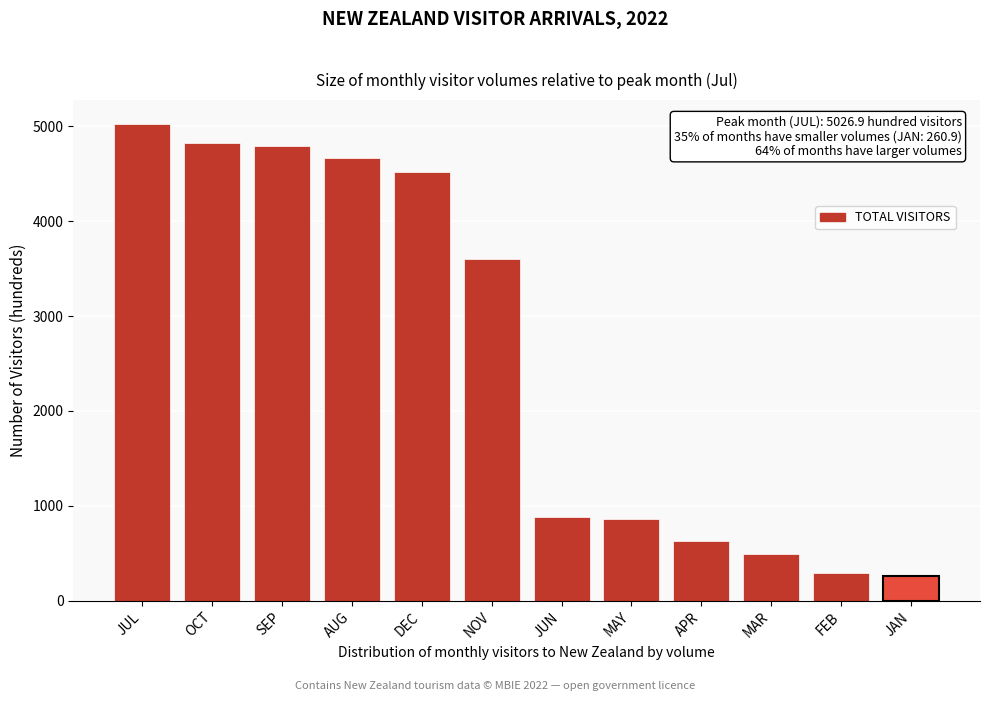

Which has a higher value, FEB or SEP?

SEP